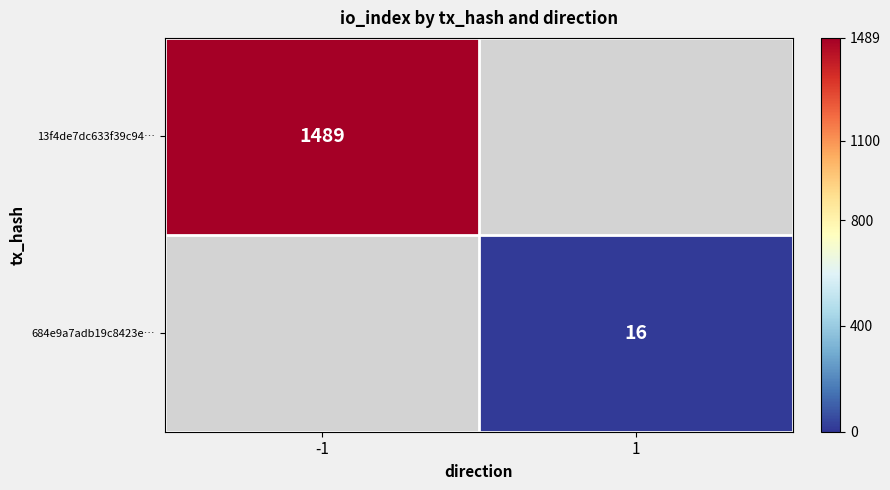

At how many categories does at least one series exceed 214?

1